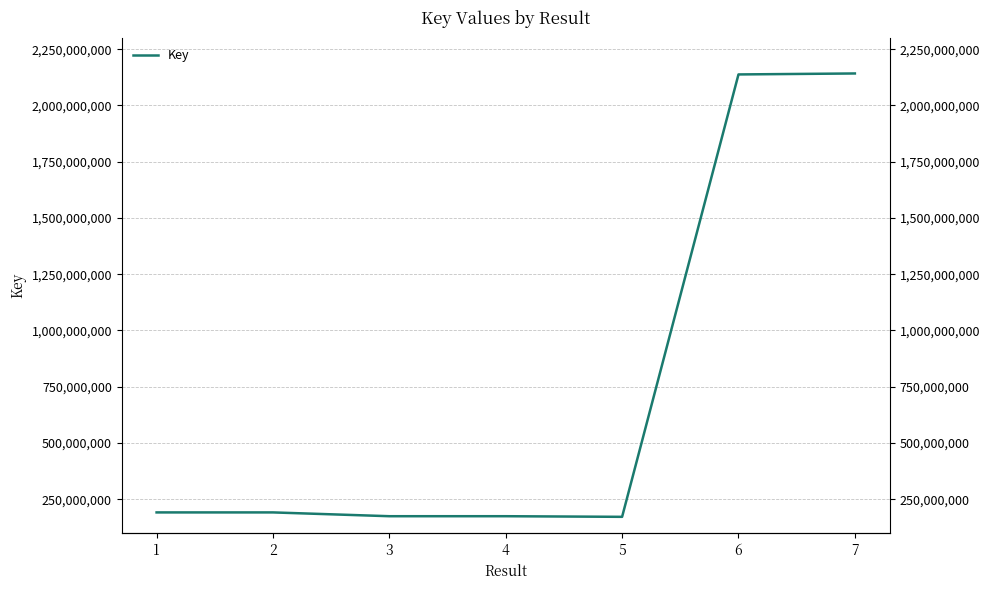

List the labels in order of value, smallest first.

5, 4, 3, 2, 1, 6, 7